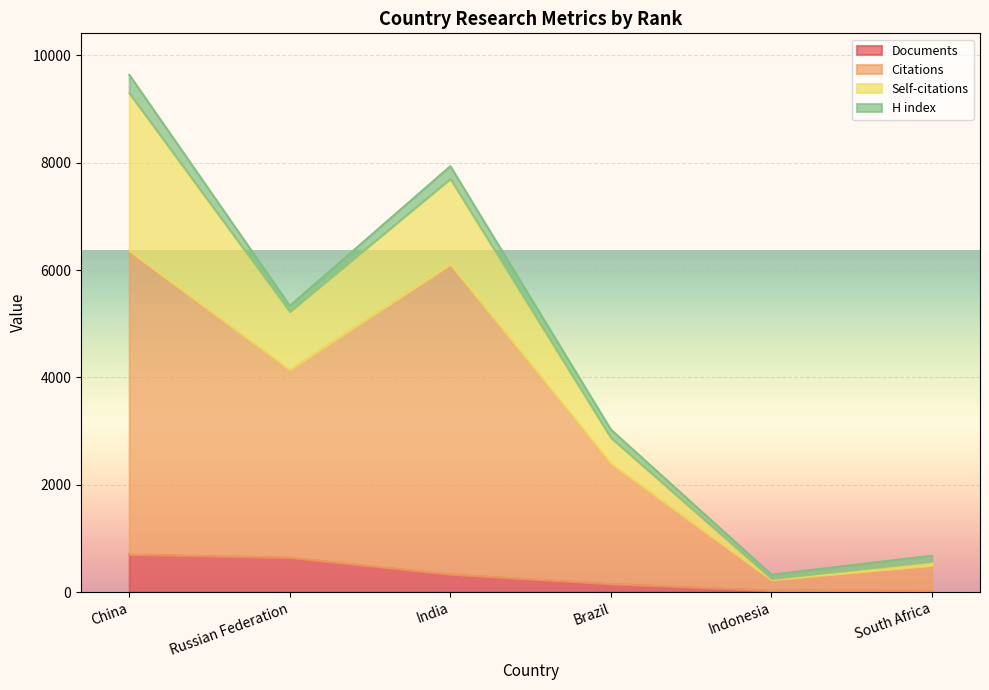

At how many categories does at least one series exceed 2578?

3